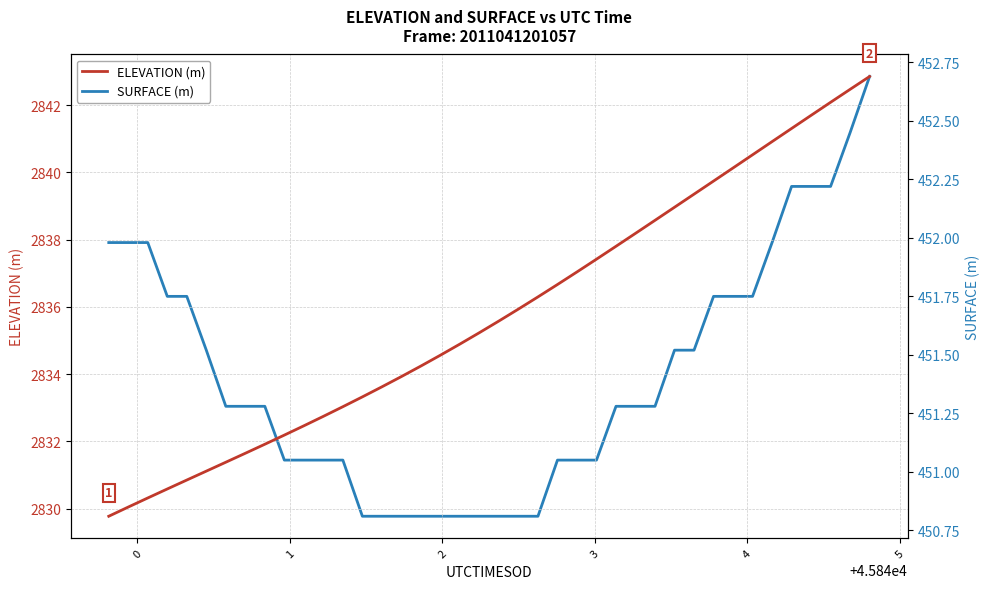

How many lines are shown in the chart?

2